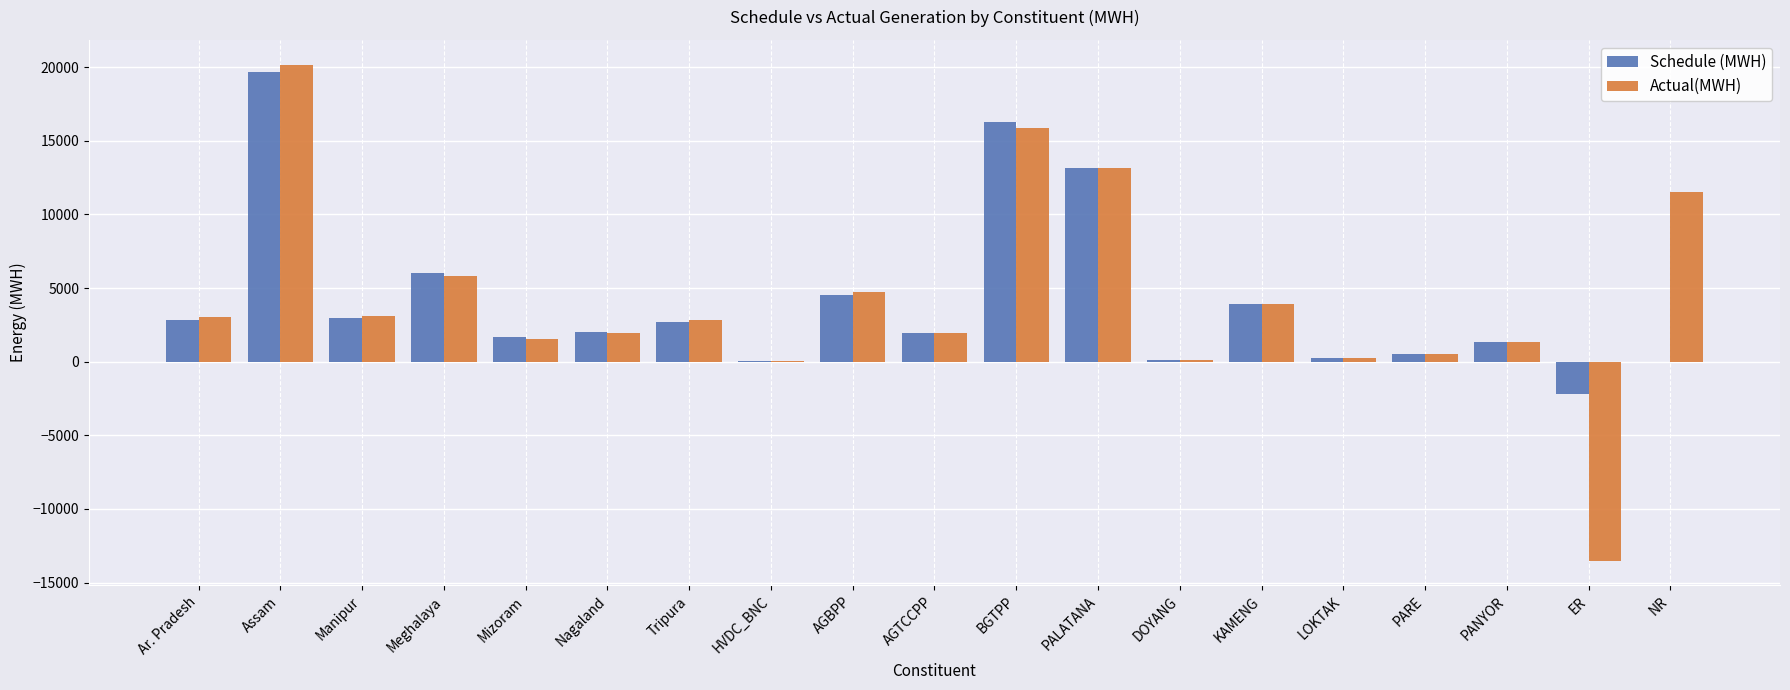

Is the value of Actual(MWH) at BGTPP greater than the value of Schedule (MWH) at Ar. Pradesh?

Yes